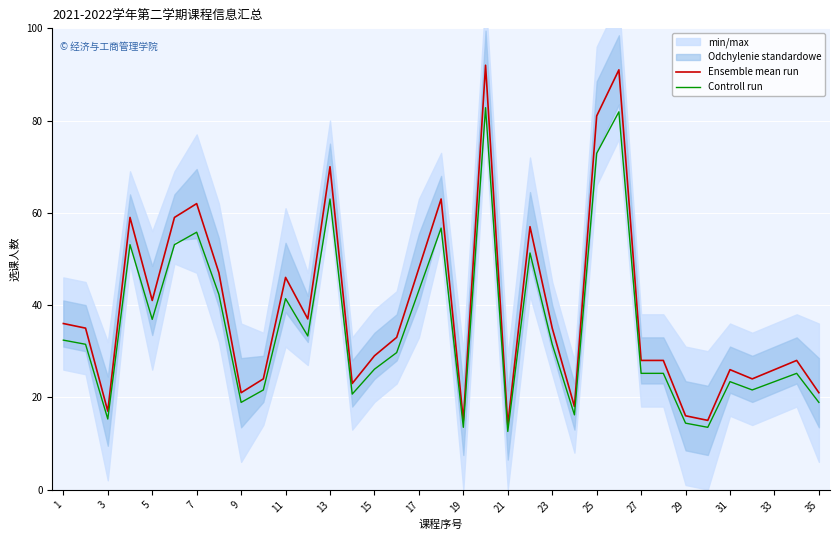

Count the number of categories in the chart.

35